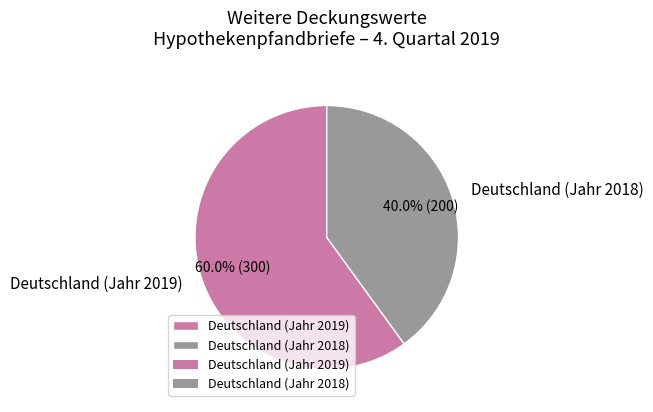

Which has a higher value, Deutschland (Jahr 2019) or Deutschland (Jahr 2018)?

Deutschland (Jahr 2019)